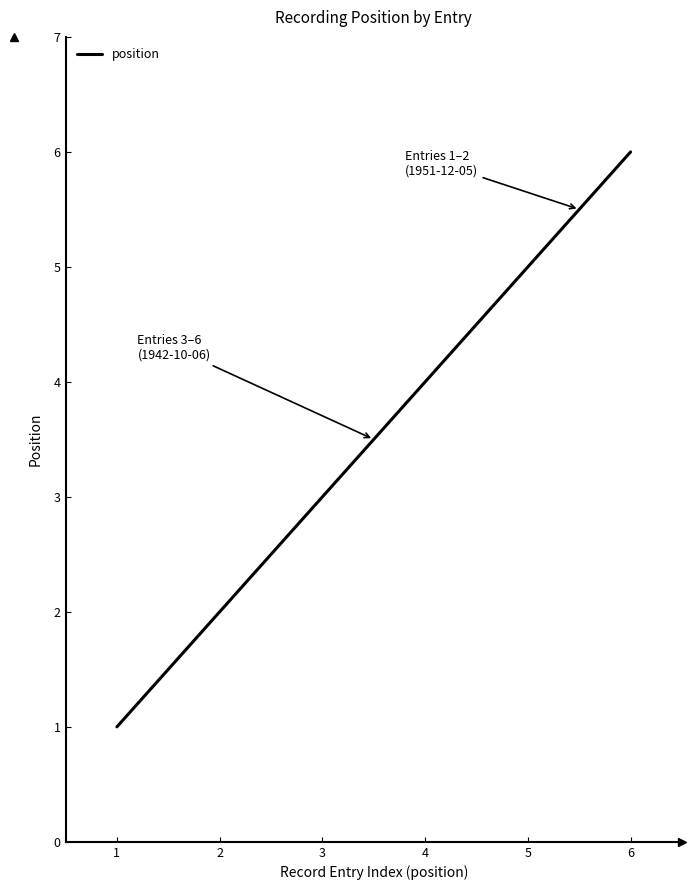

How many values are below 4?

3